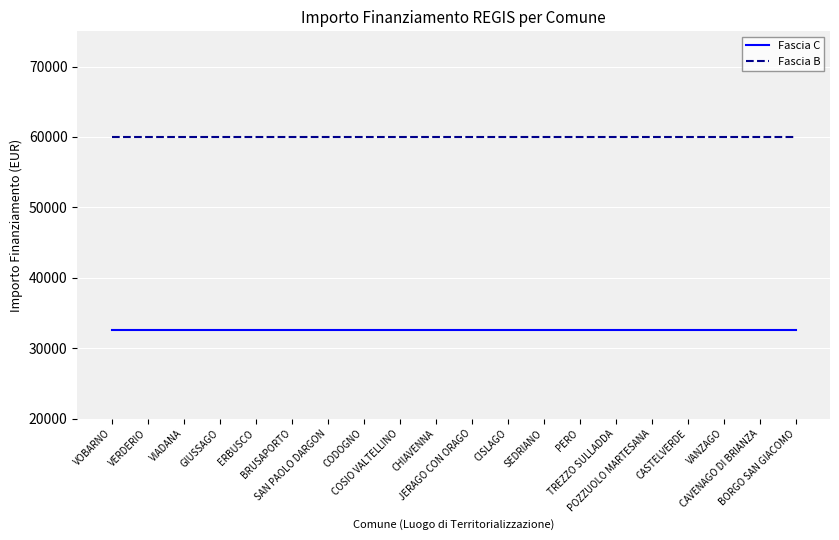

What position from the left is VIADANA?

3